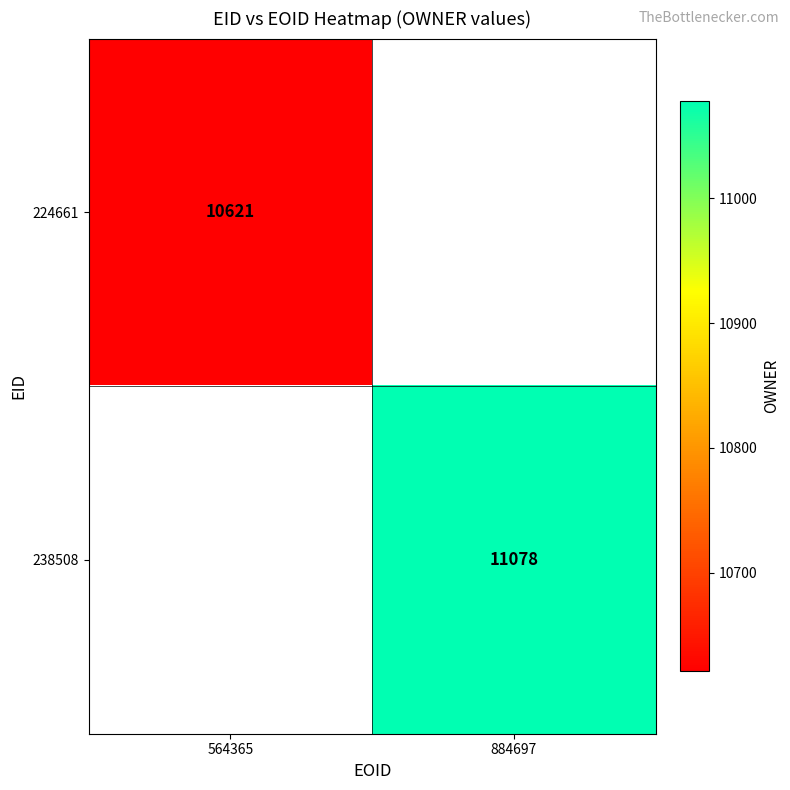

Is it true that 238508 equals 11078 at 884697?

True